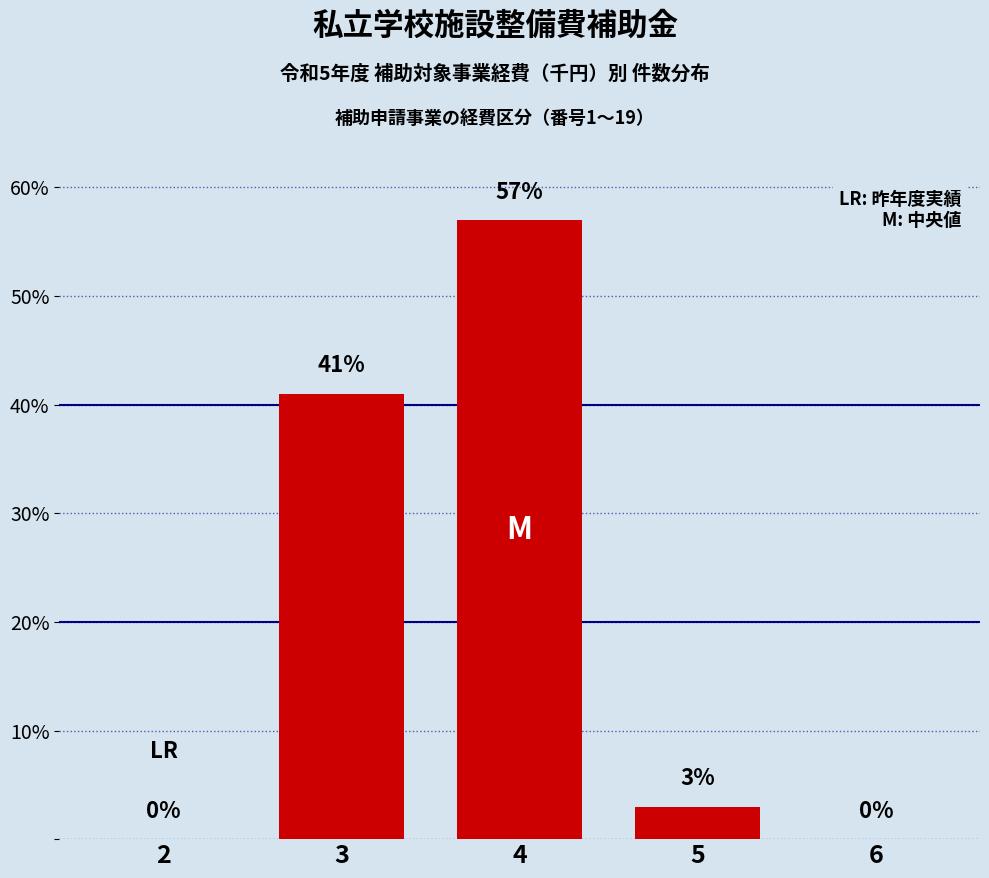

What is the sum of the values at 6 and 5?

3